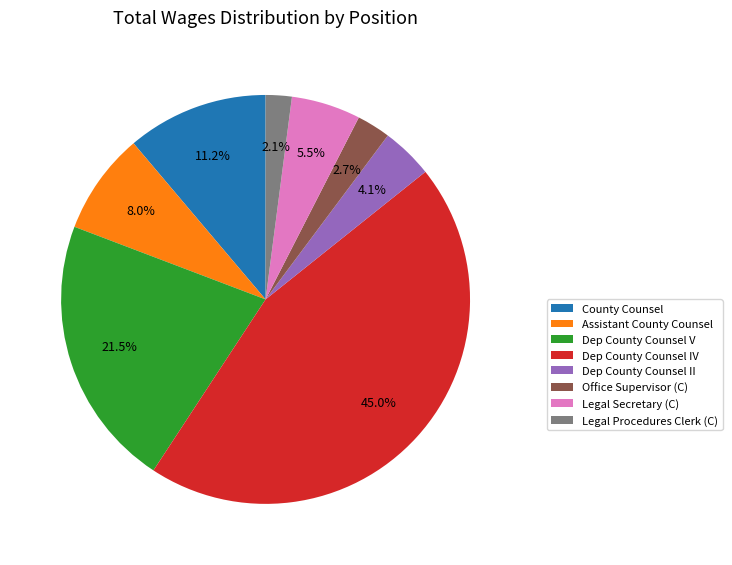

To the nearest percent, what is the average slice percentage?

12%